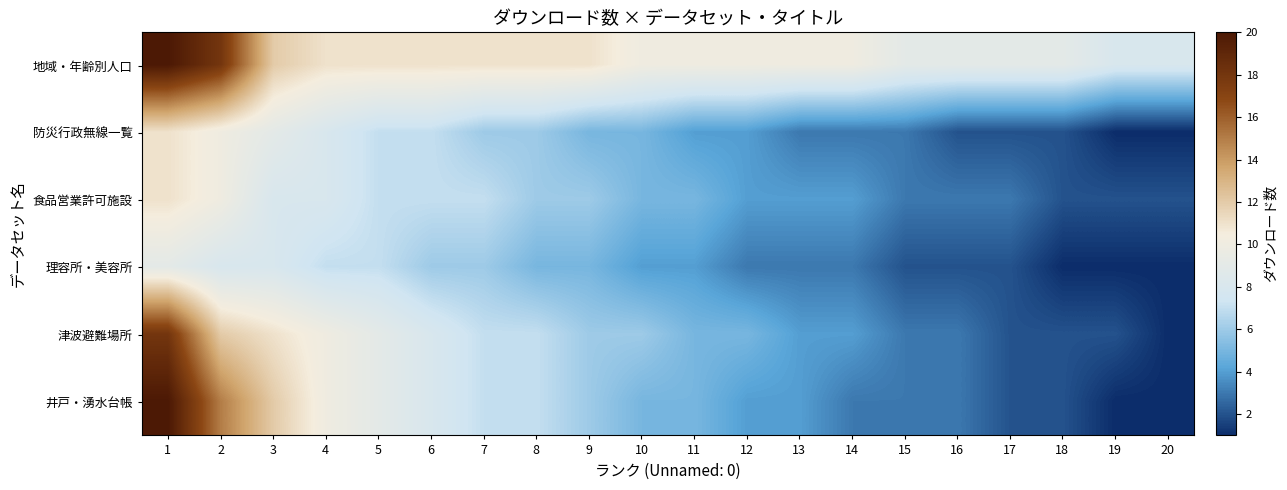

Which series has the widest spread of values?

井戸・湧水台帳